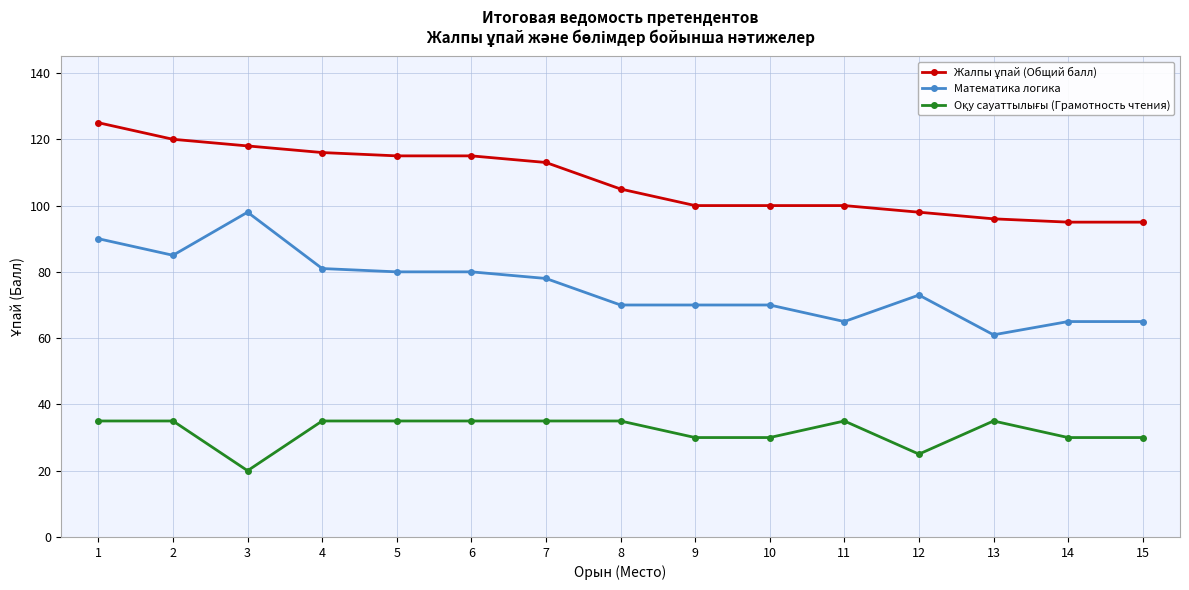

What is the difference between the maximum and minimum values in the Математика логика series?

37